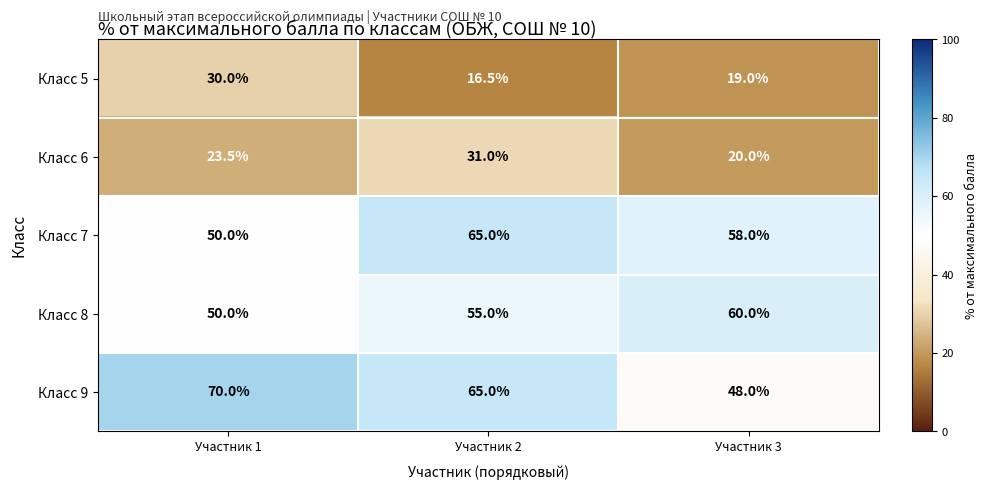

At which label does Класс 5 reach its peak?

Участник 1